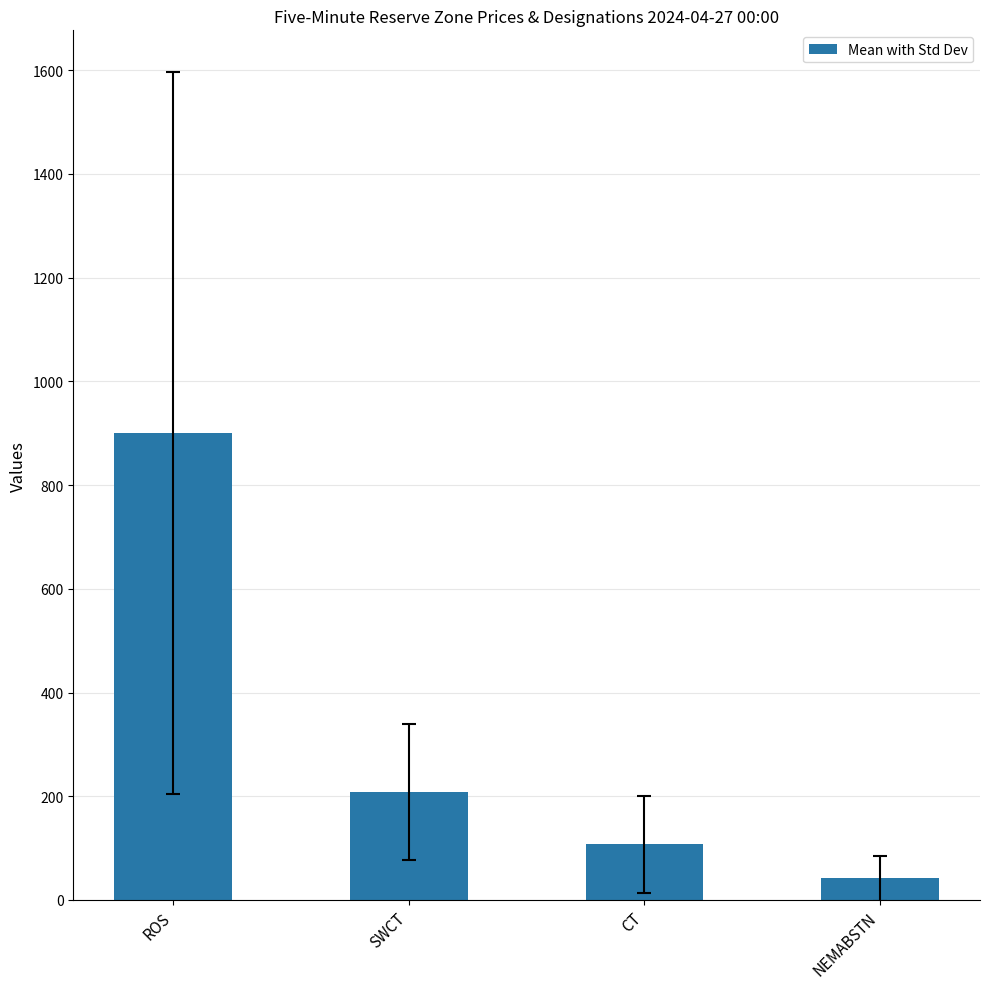

What is the value of the 4th bar from the left?

42.2